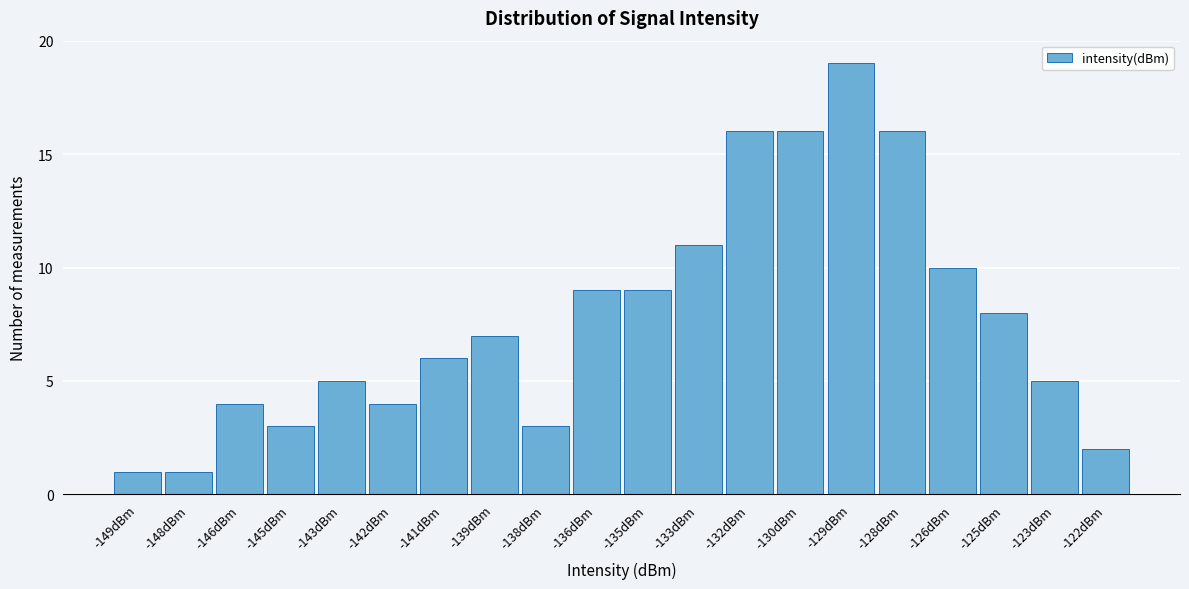

Reading left to right, transcribe all the data shown in this chart.

1	1	4	3	5	4	6	7	3	9	9	11	16	16	19	16	10	8	5	2